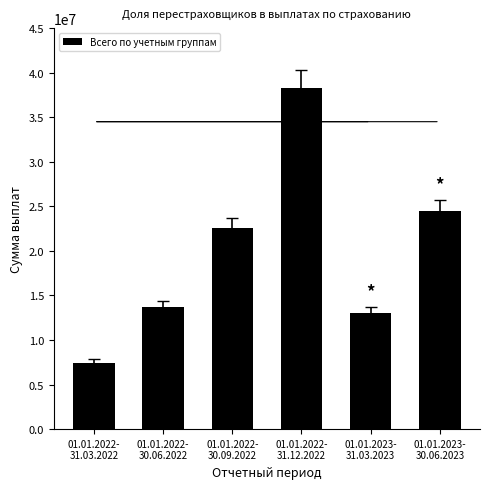

The value at 01.01.2023-
30.06.2023 is 24472689.1. True or false?

True